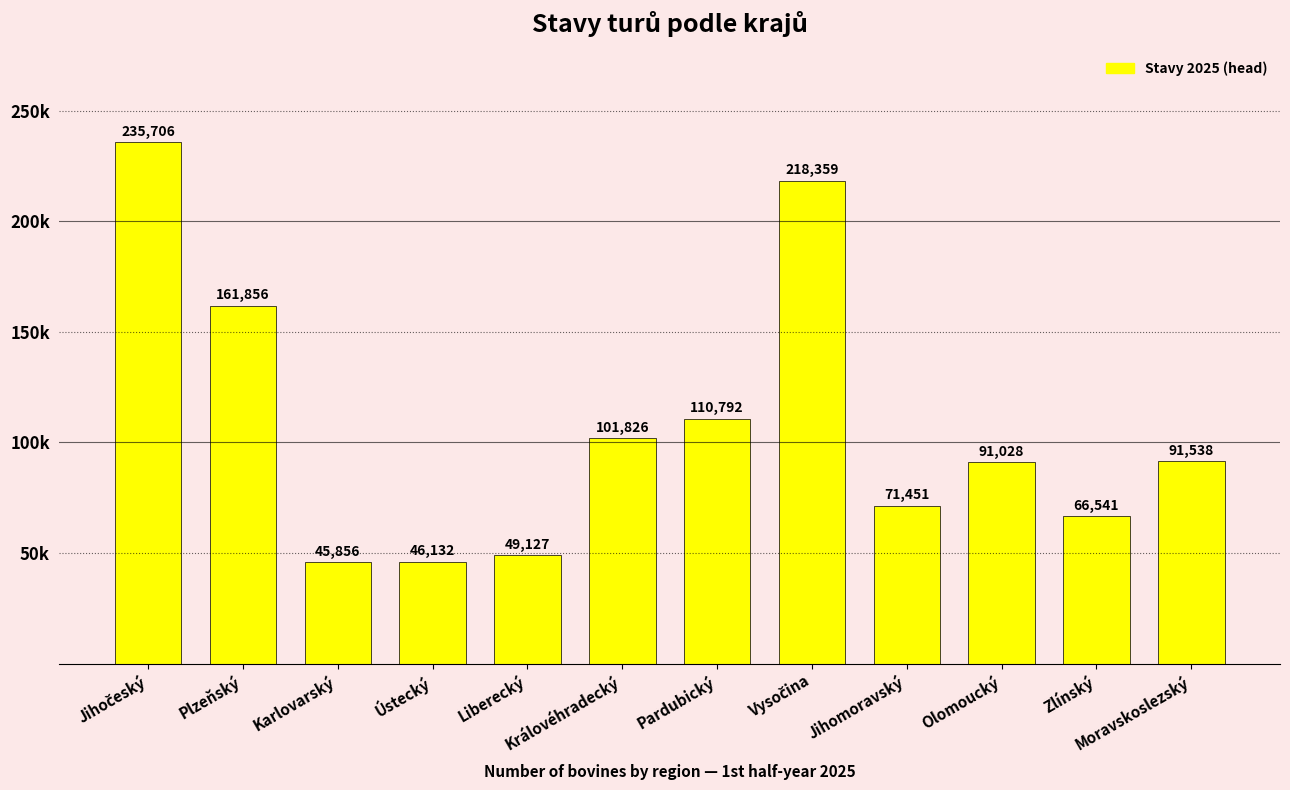

Are the bars horizontal?

No